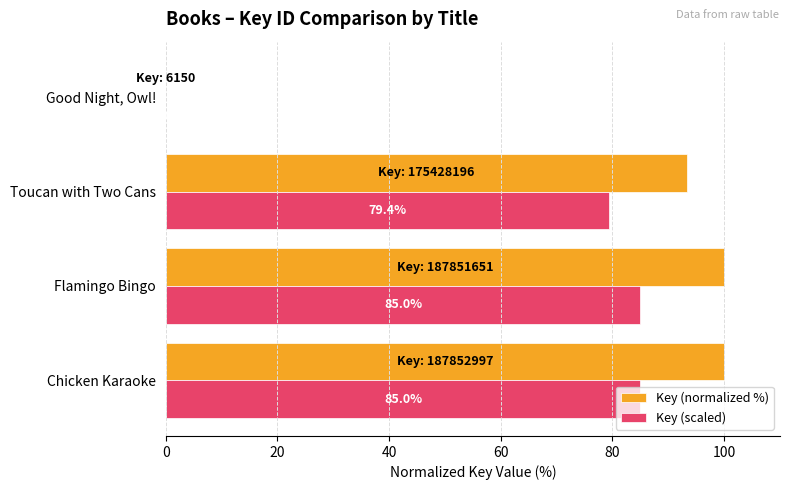

What are all the series names shown in the legend?

Key (normalized %), Key (scaled)